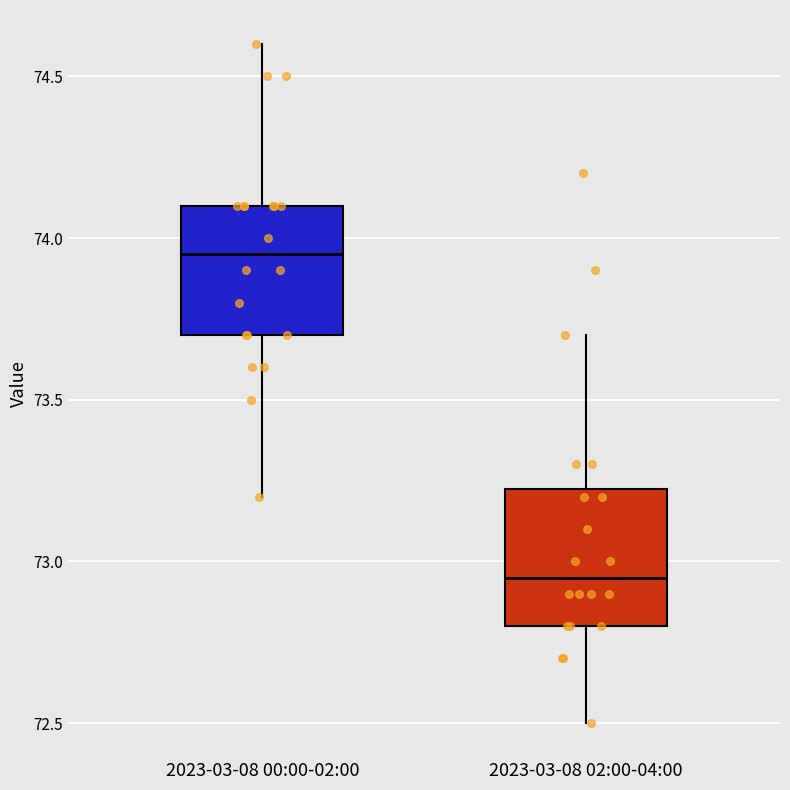

Where does the upper whisker of the box for 2023-03-08 02:00-04:00 end on the y-axis? The values are not printed on the chart, so give them approximately, as read against the axis.

73.70